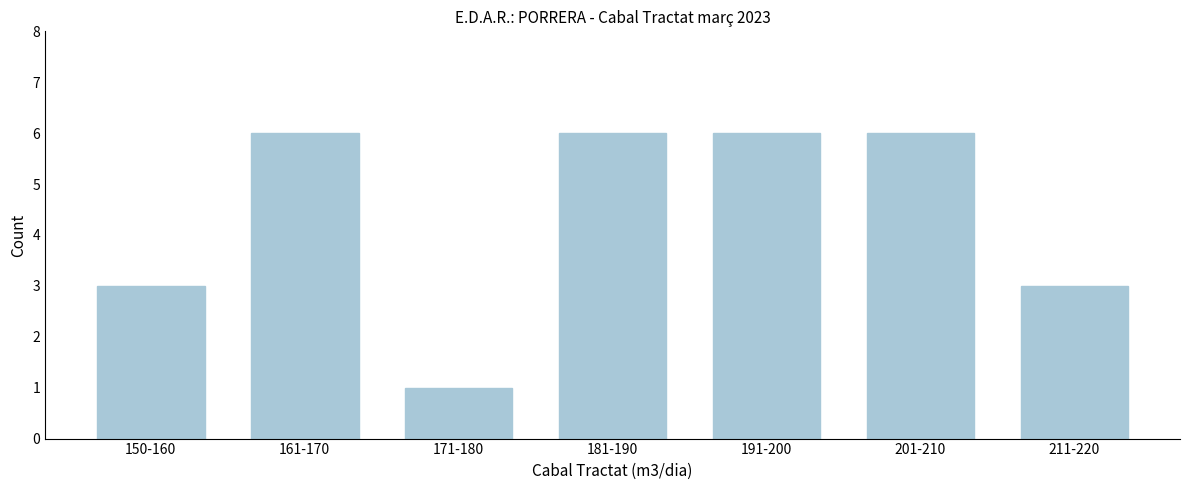

Reading right to left, transcribe all the data shown in this chart.

3	6	6	6	1	6	3